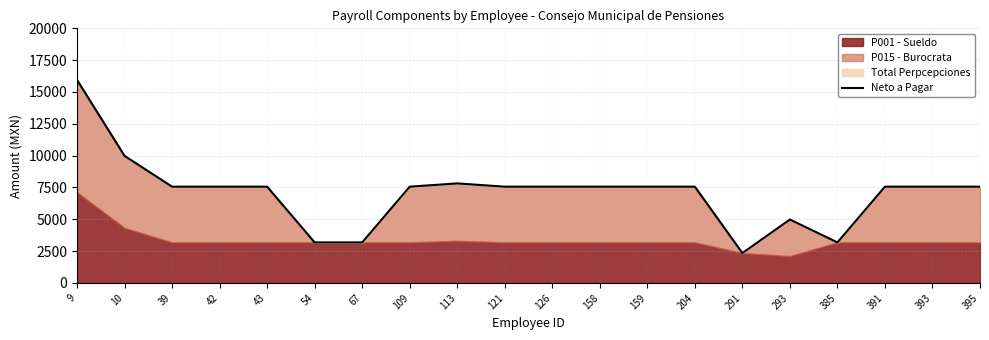

Reading left to right, transcribe all the data shown in this chart.

9=15950.2	10=9982.8	39=7563.8	42=7563.8	43=7563.8	54=3186.9	67=3186.9	109=7563.8	113=7820.9	121=7563.8	126=7563.8	158=7563.8	159=7563.8	204=7563.8	291=2349.9	293=4983.3	385=3186.9	391=7563.8	393=7563.8	395=7563.8